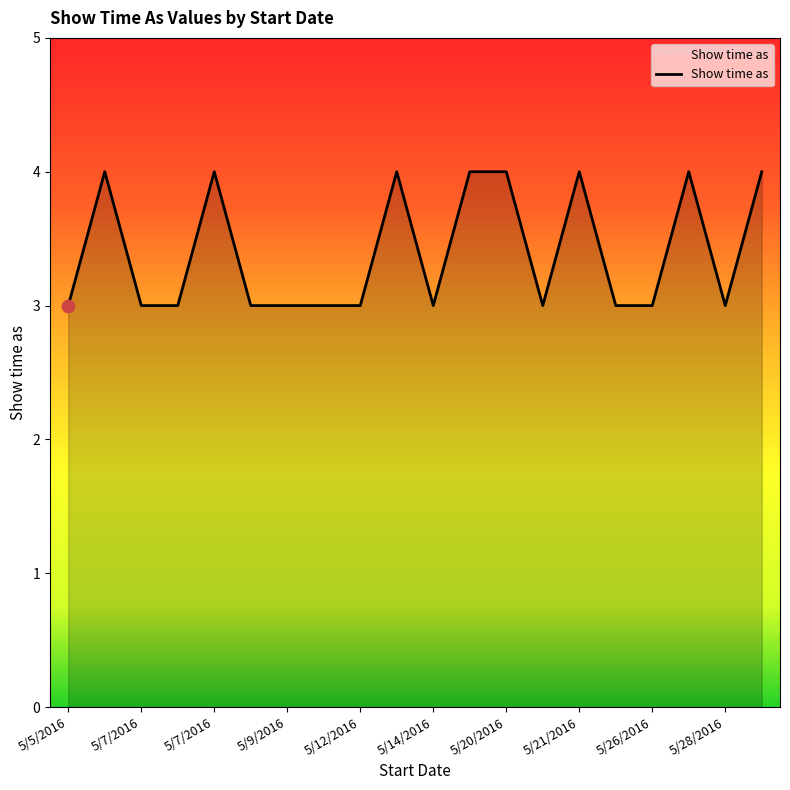

What is the smallest value displayed?

3